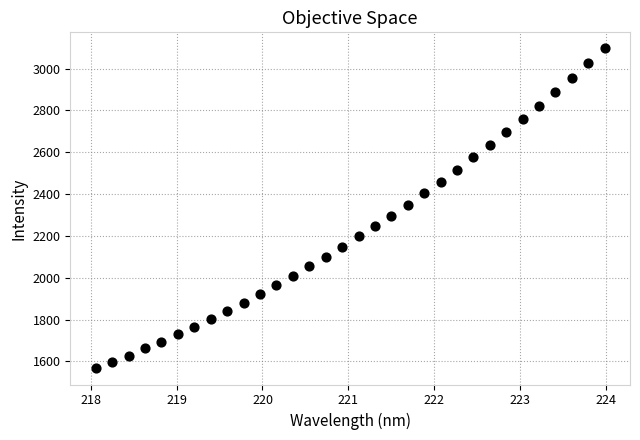

What is the range of X values (max minus min)?

5.9